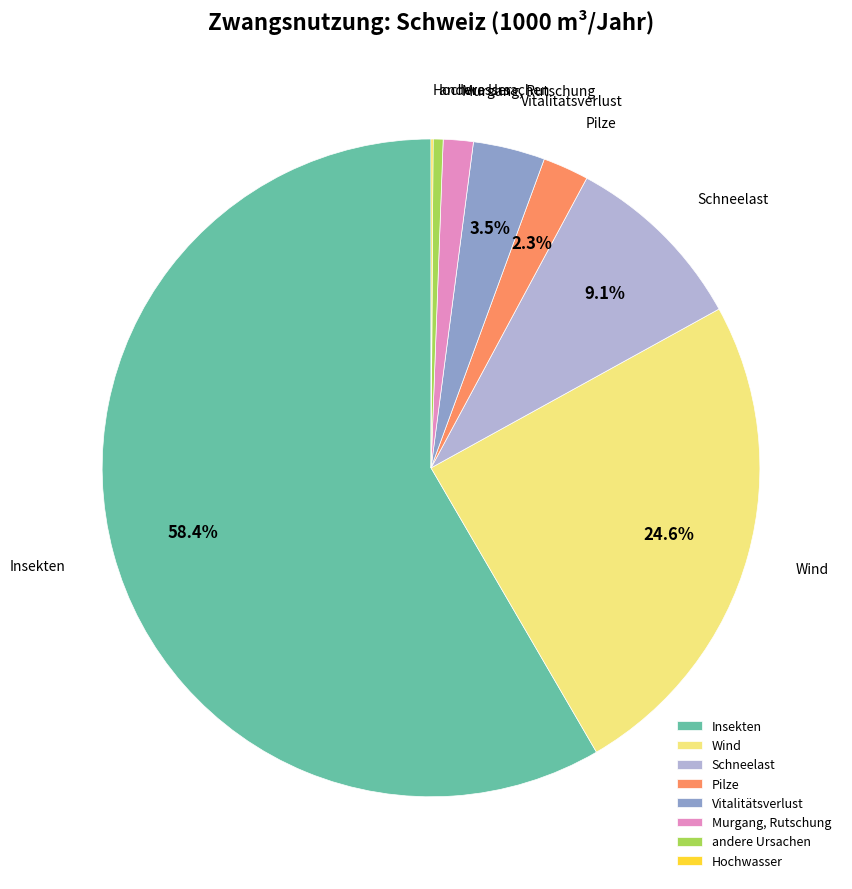

Which slice is the largest?

Insekten